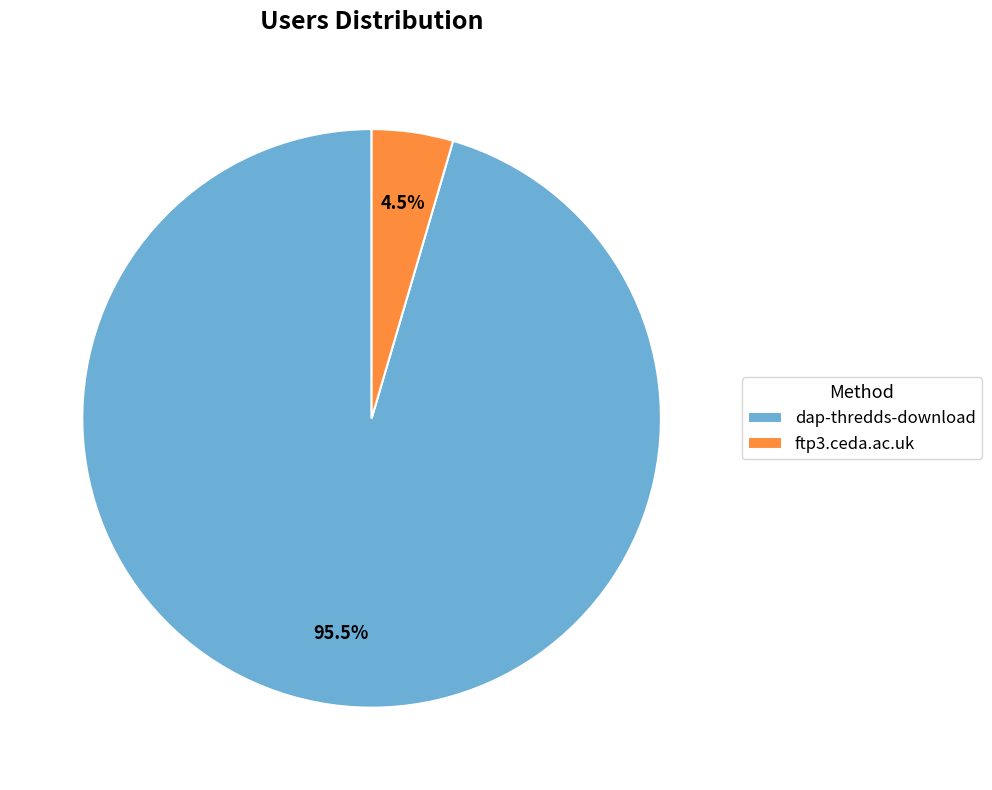

Do dap-thredds-download and ftp3.ceda.ac.uk together represent more than half of the pie?

Yes